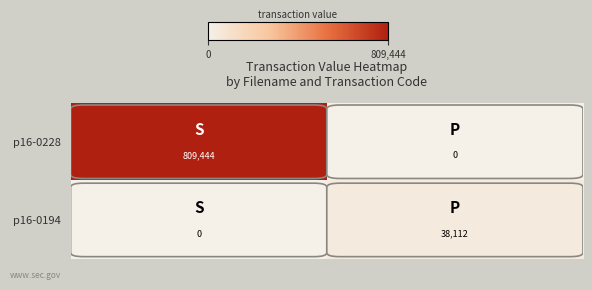

What is the difference between the maximum and minimum values in the p16-0194 series?

38112